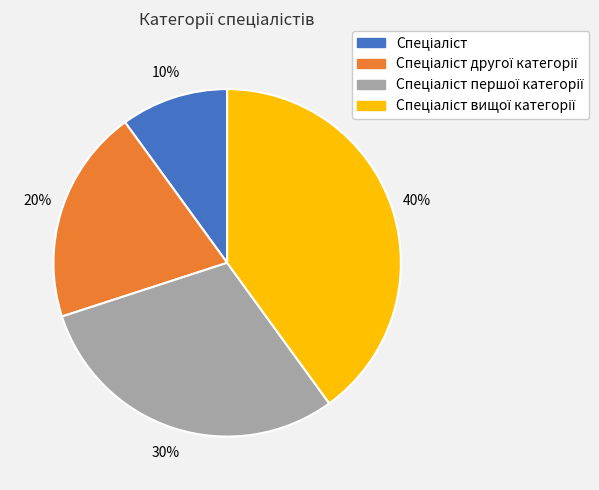

Is there any slice that represents more than half of the pie?

No